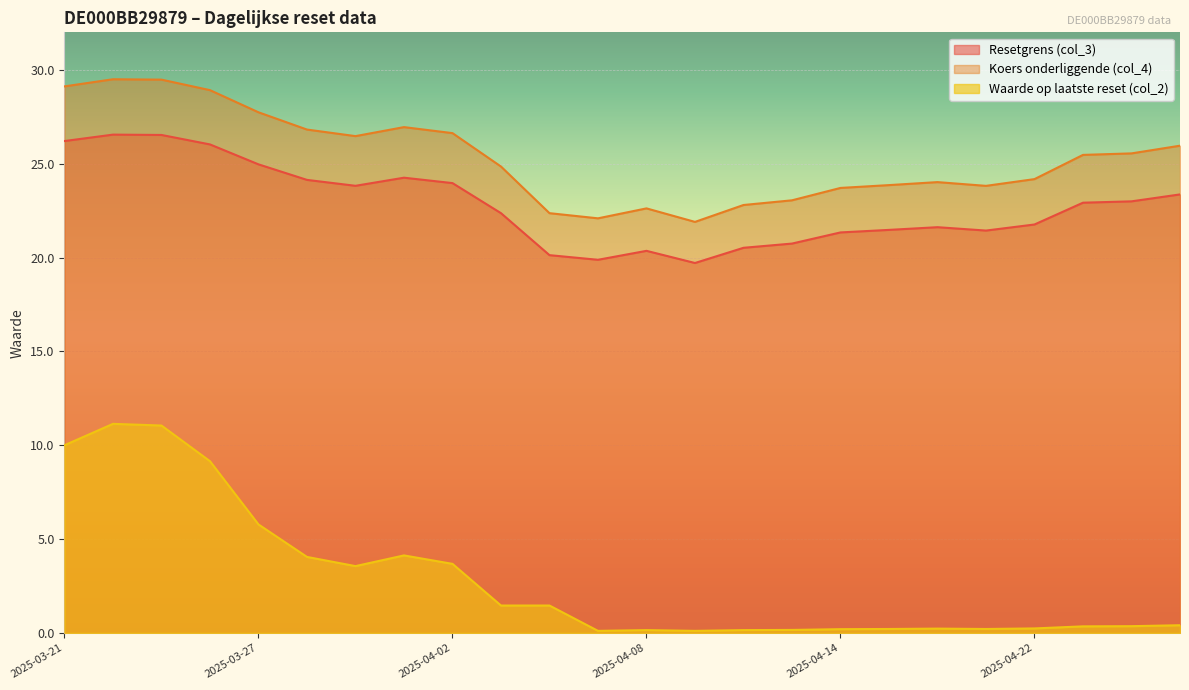

Is it true that Waarde op laatste reset (col_2) equals 1.5 at 2025-04-03?

True